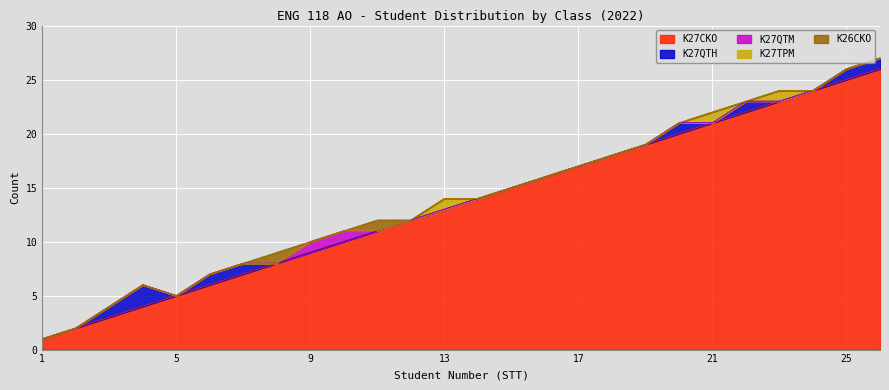

What is the spread (max minus min) of values at 22?

22